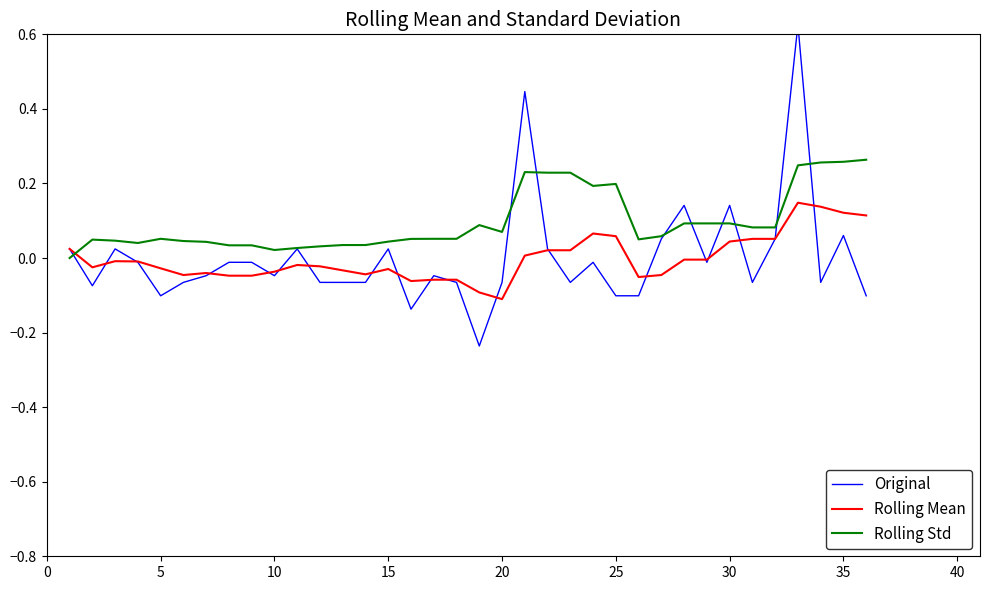

Rank the series by their maximum value, from lowest to highest.

Rolling Mean, Rolling Std, Original